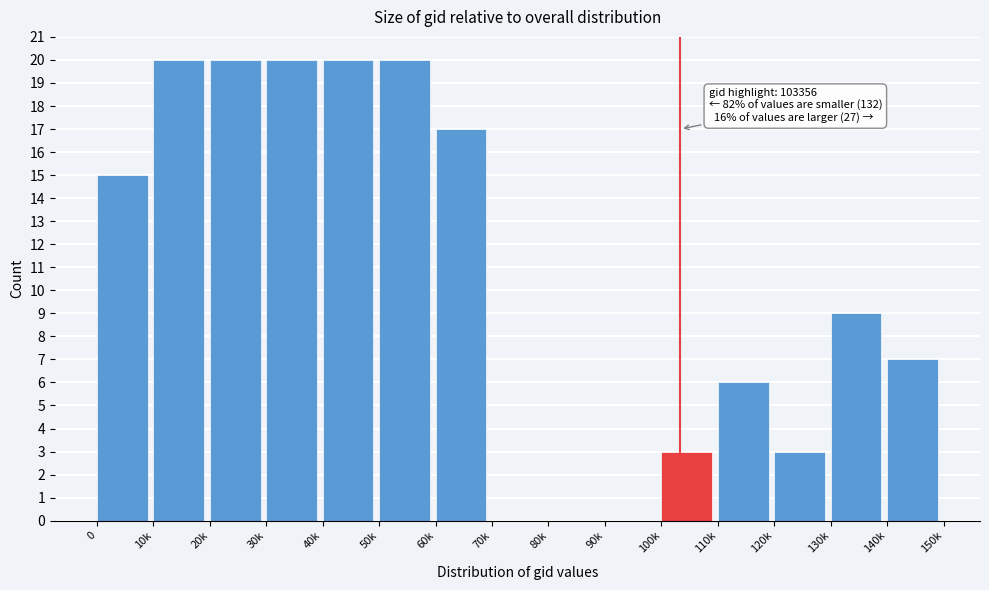

Reading right to left, list all the values displayed in this chart.

140k=7	130k=9	120k=3	110k=6	100k=3	90k=0	80k=0	70k=0	60k=17	50k=20	40k=20	30k=20	20k=20	10k=20	0=15